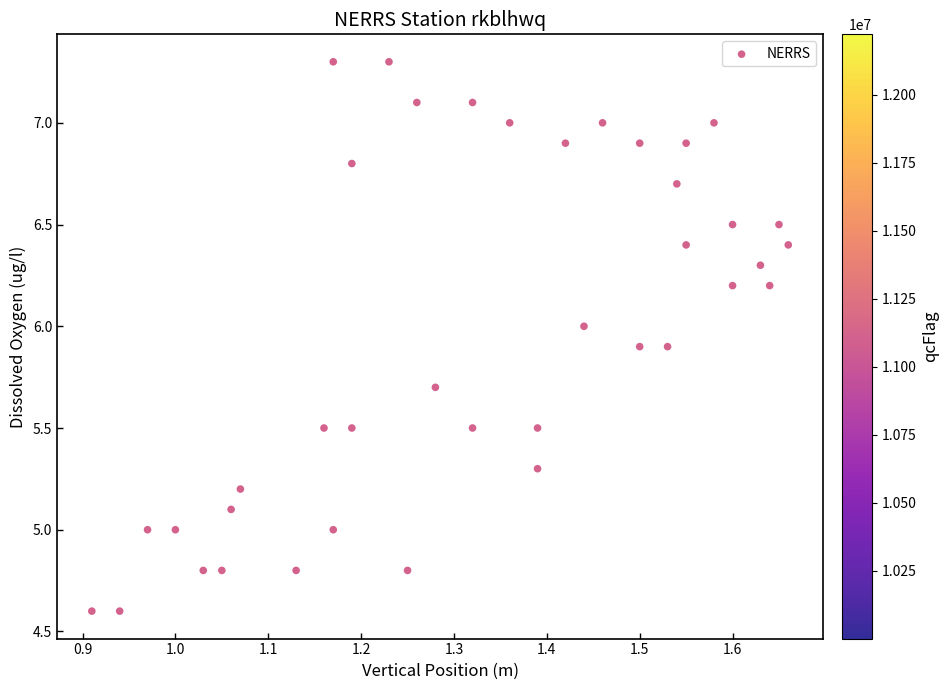

What is the range of Y values (max minus min)?

2.7